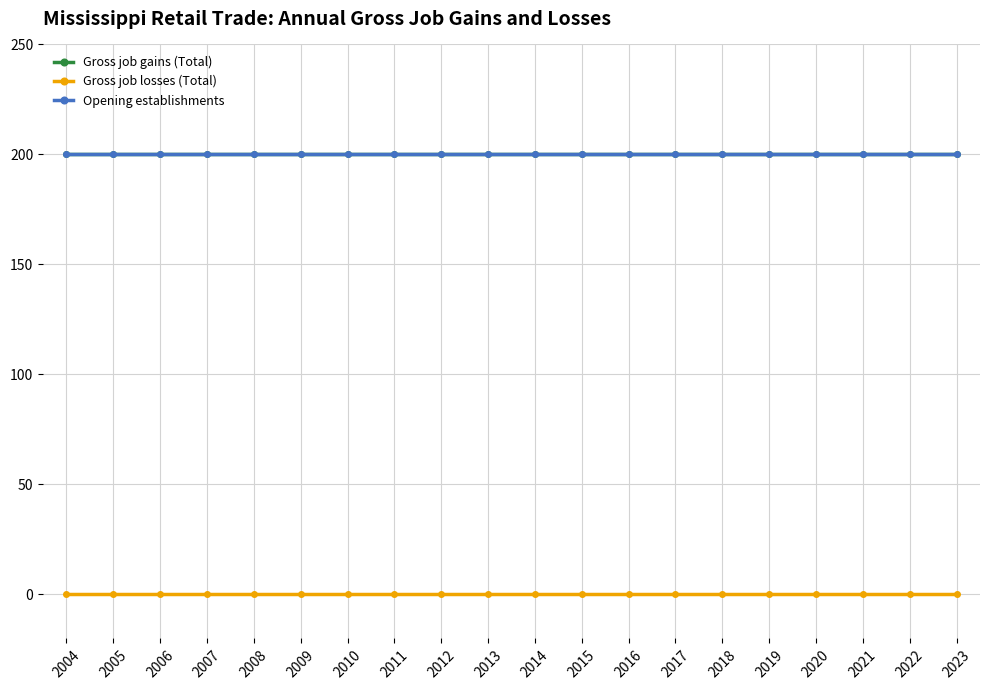

What are all the series names shown in the legend?

Gross job gains (Total), Gross job losses (Total), Opening establishments